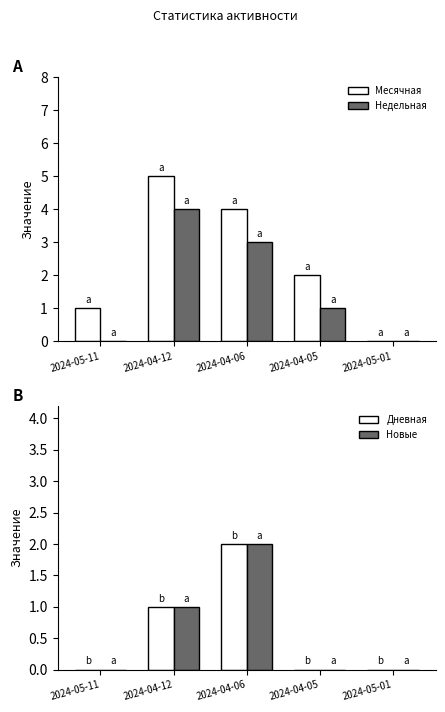

Is the value of Недельная at 2024-05-01 greater than the value of Дневная at 2024-04-06?

No